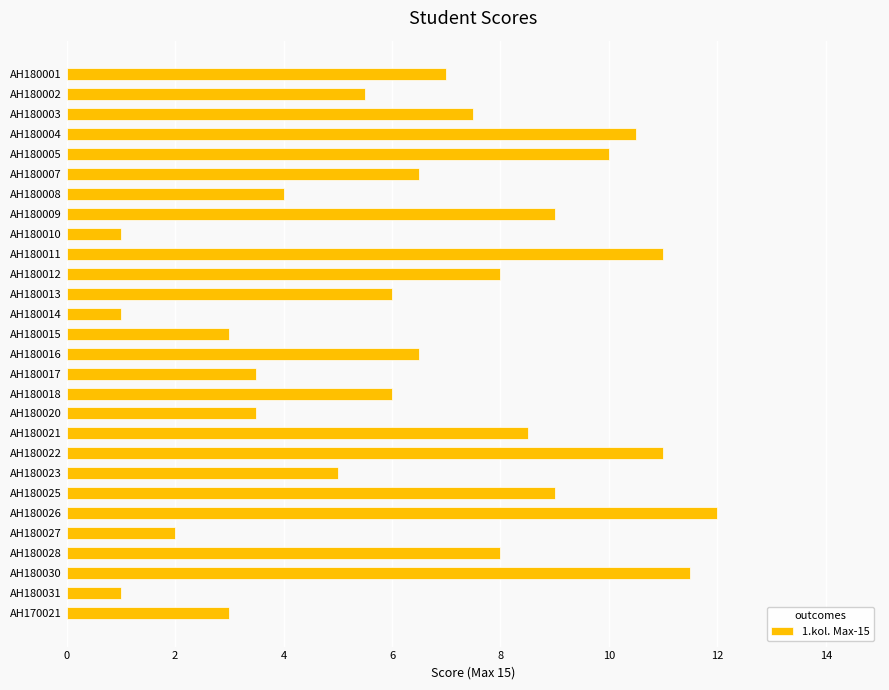

How many bars are there in total?

28